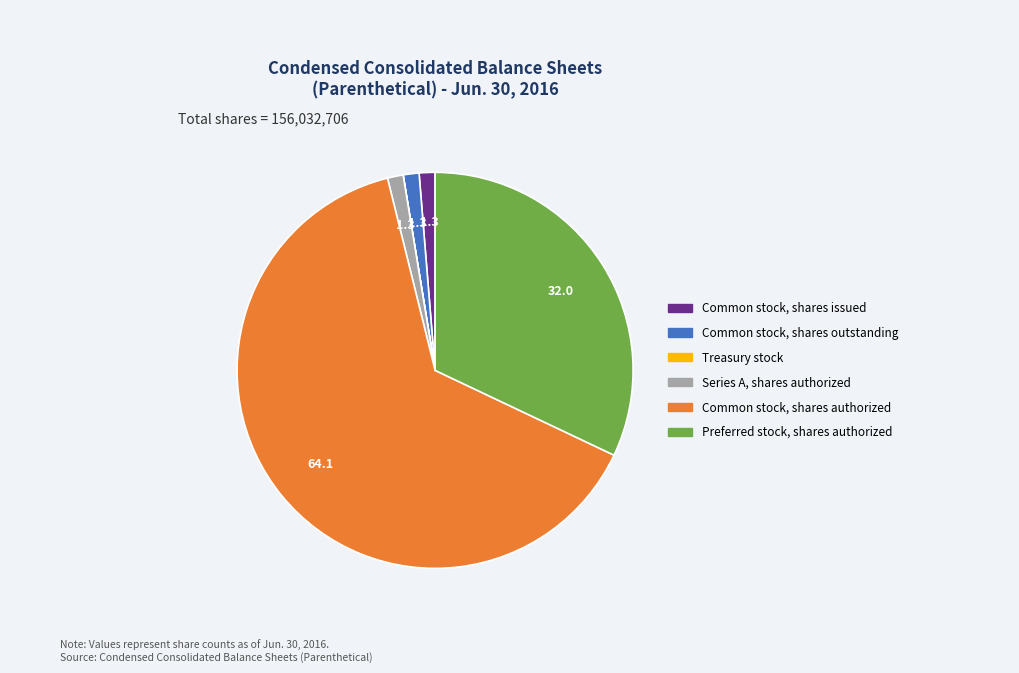

Which slice is the largest?

Common stock, shares authorized